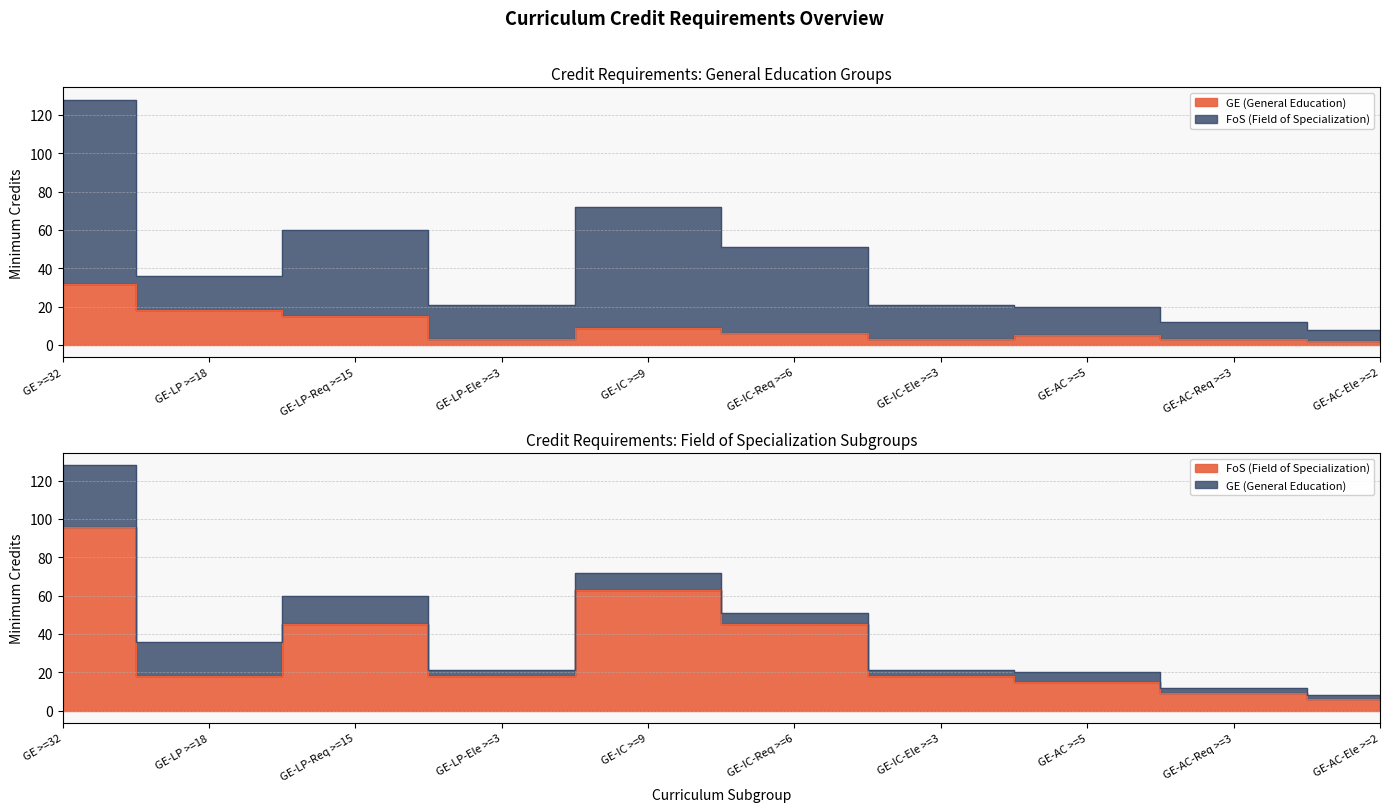

The FoS (Field of Specialization) series shows 96 at GE >=32. True or false?

True